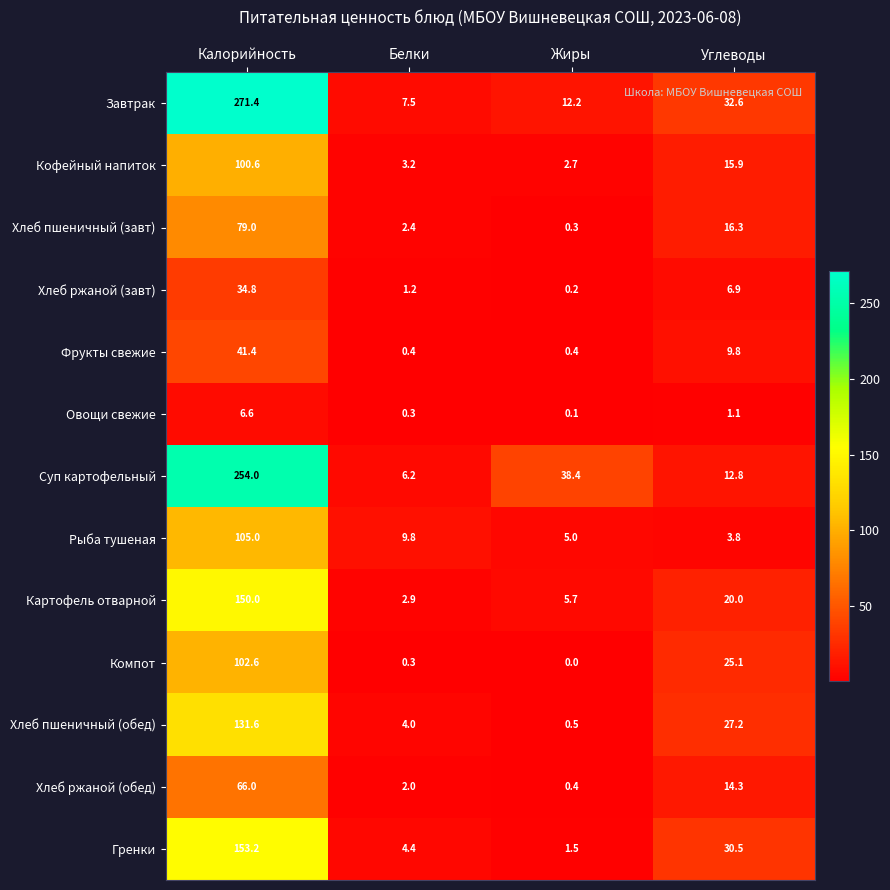

Which series has the largest total across all categories?

Завтрак